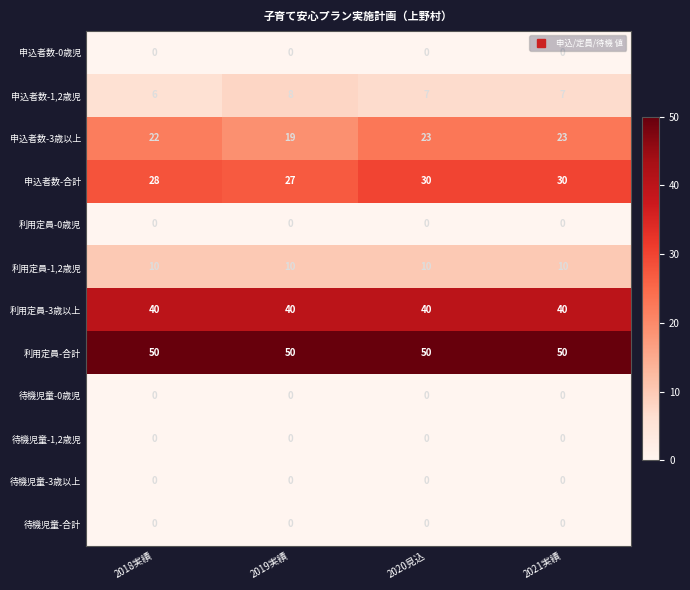

How many 申込者数-3歳以上 values are between 22 and 23?

3